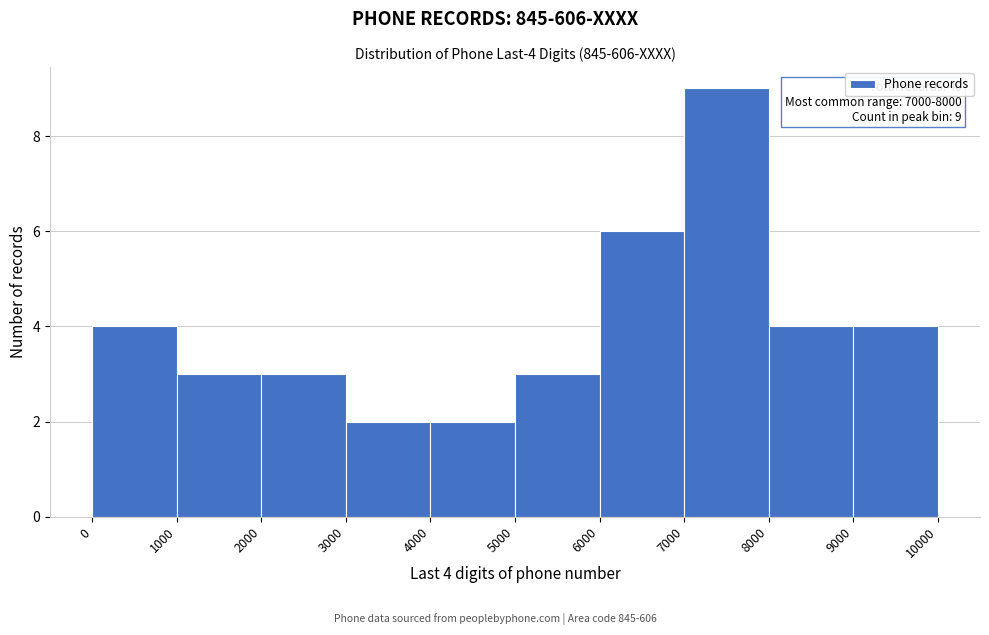

Over which range of the x-axis is the bar tallest?

7000 to 8000